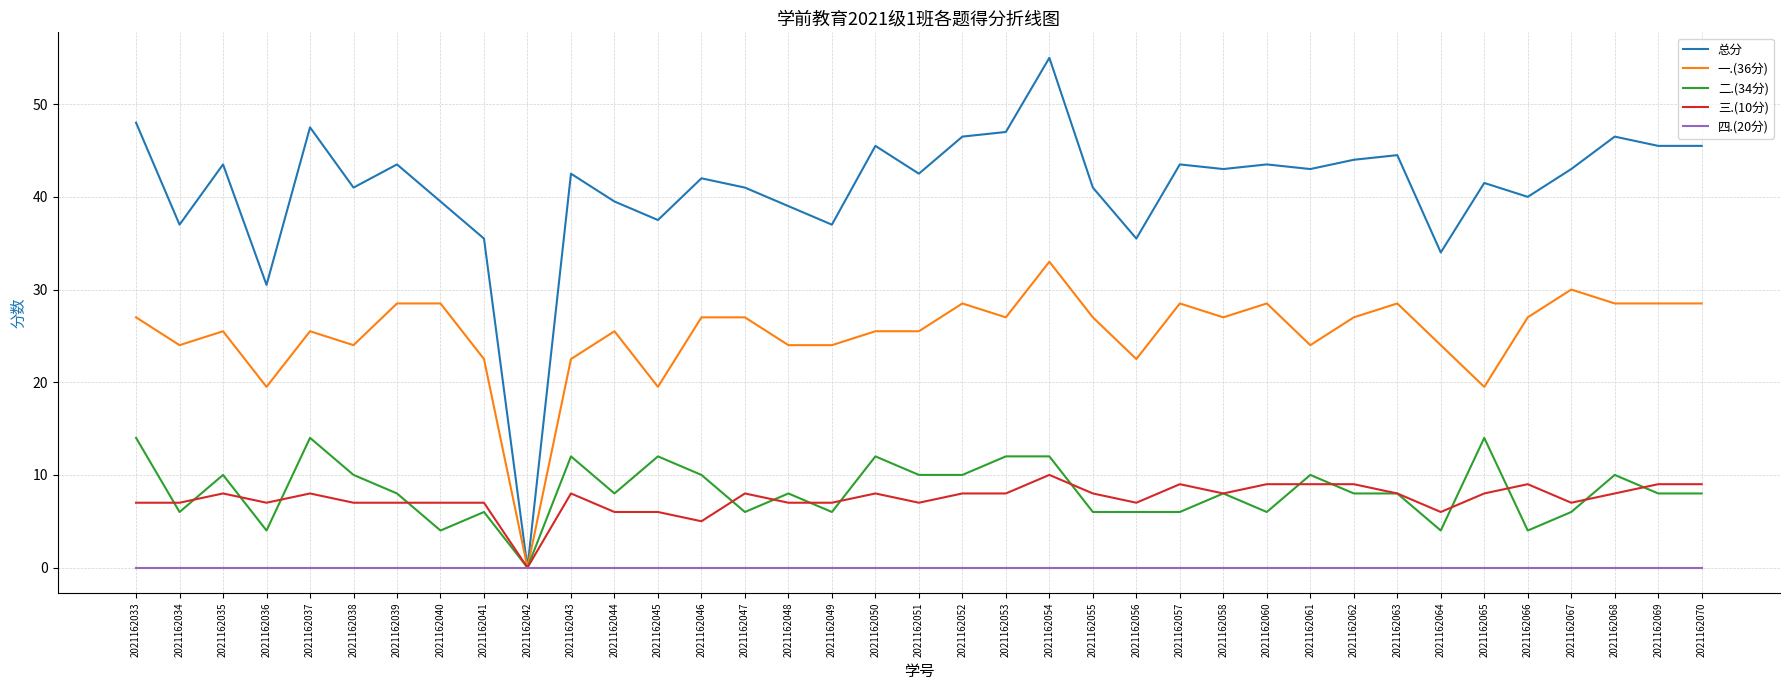

What are all the series names shown in the legend?

总分, 一.(36分), 二.(34分), 三.(10分), 四.(20分)